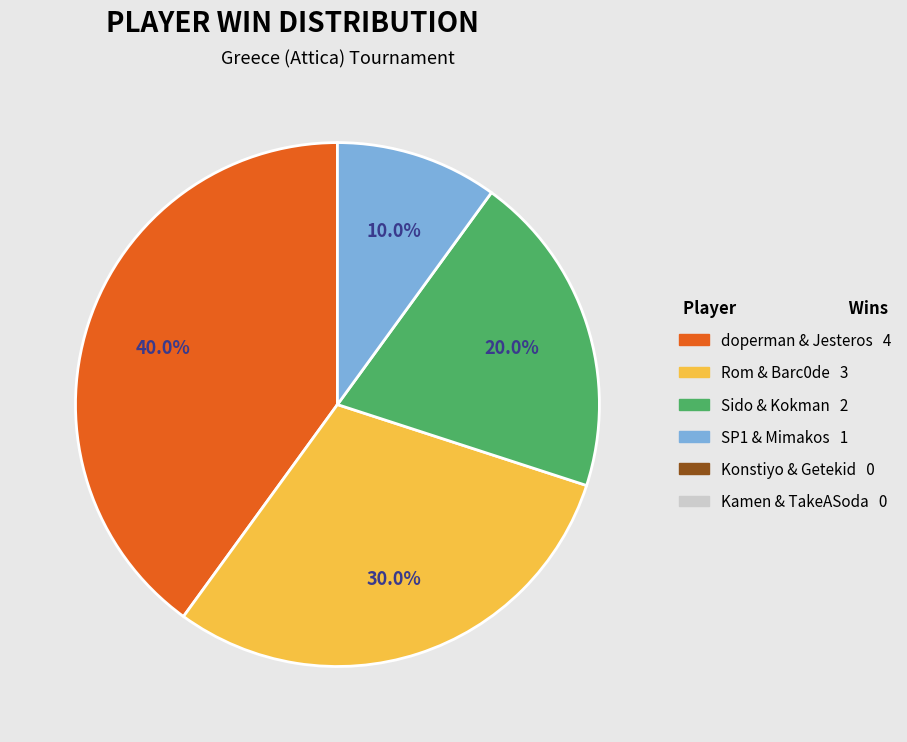

Is there any slice that represents more than half of the pie?

No